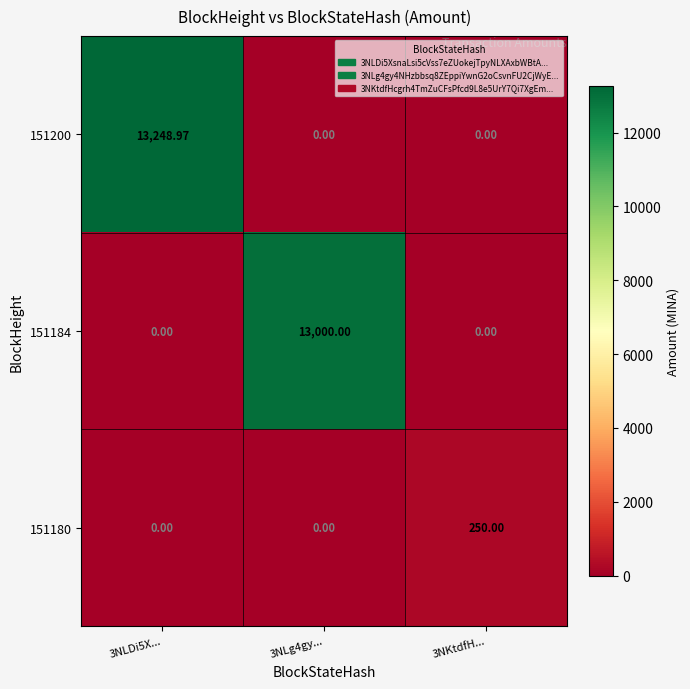

Is the value of 151184 at 3NLg4gy... greater than the value of 151180 at 3NKtdfH...?

Yes